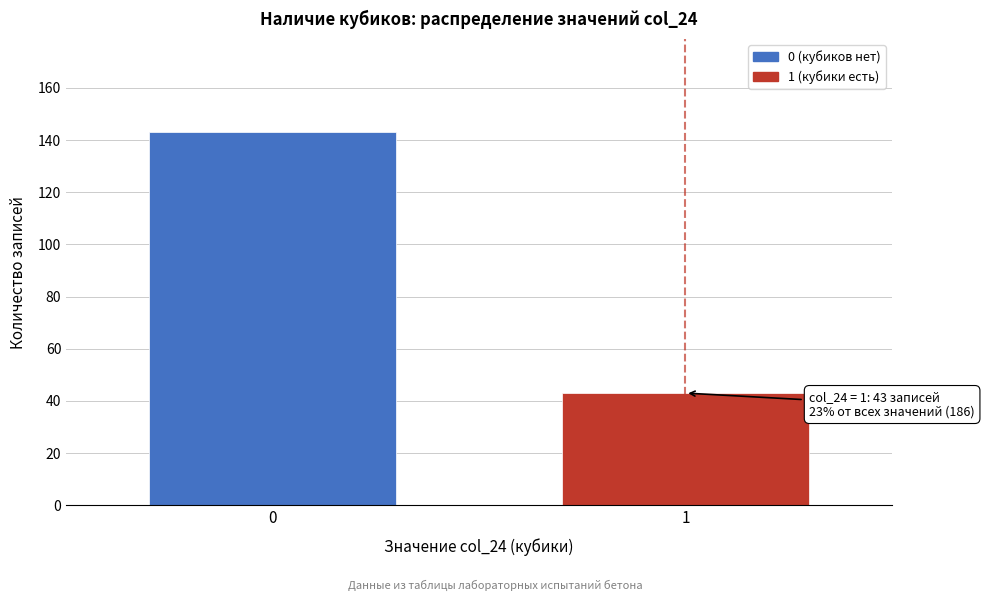

Reading left to right, transcribe all the data shown in this chart.

143	43